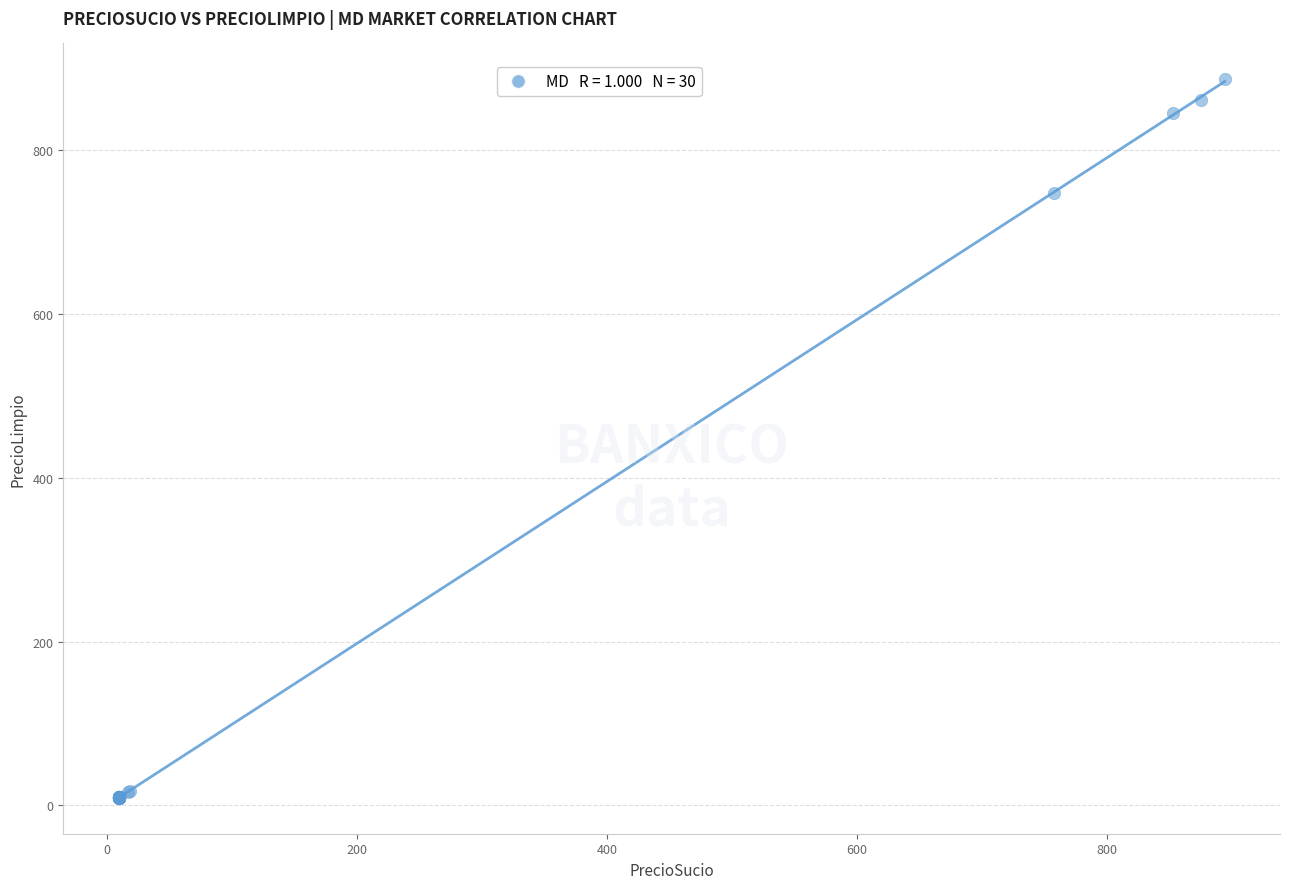

What Y value in the scatter plot is closest to 447?

747.5